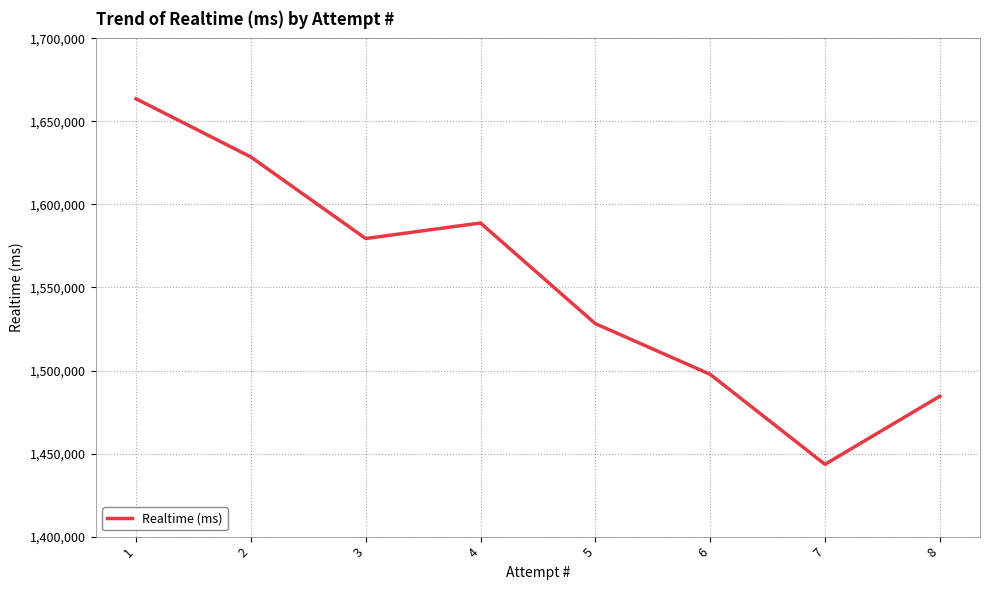

Reading right to left, transcribe all the data shown in this chart.

8=1484506	7=1443496	6=1497717	5=1528227	4=1588840	3=1579488	2=1628608	1=1663650